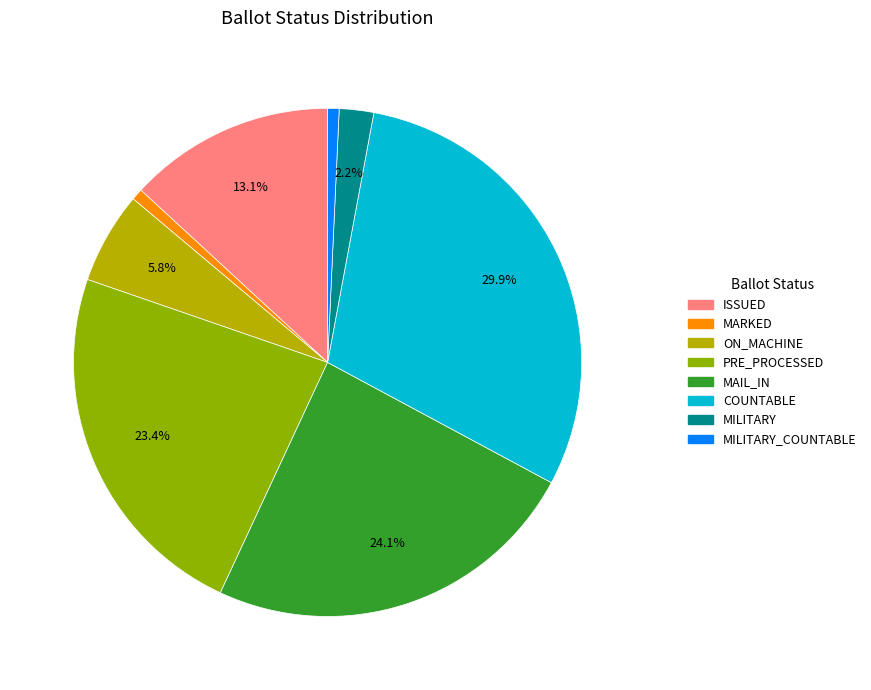

Does any single category account for the majority?

No